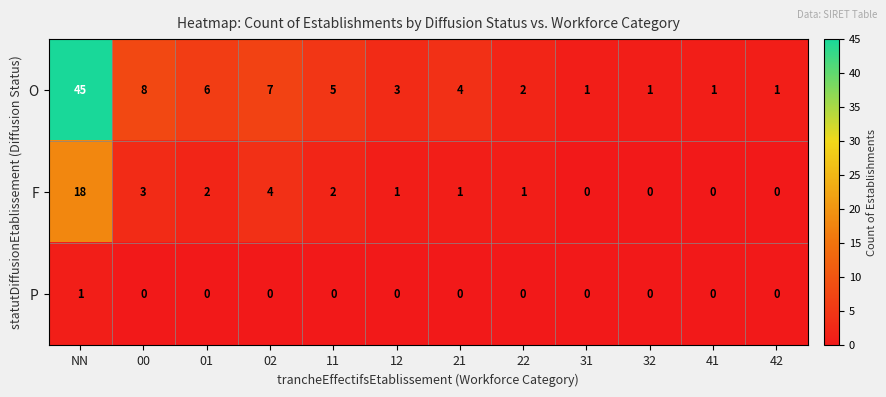

Is it true that O equals 8 at 11?

False